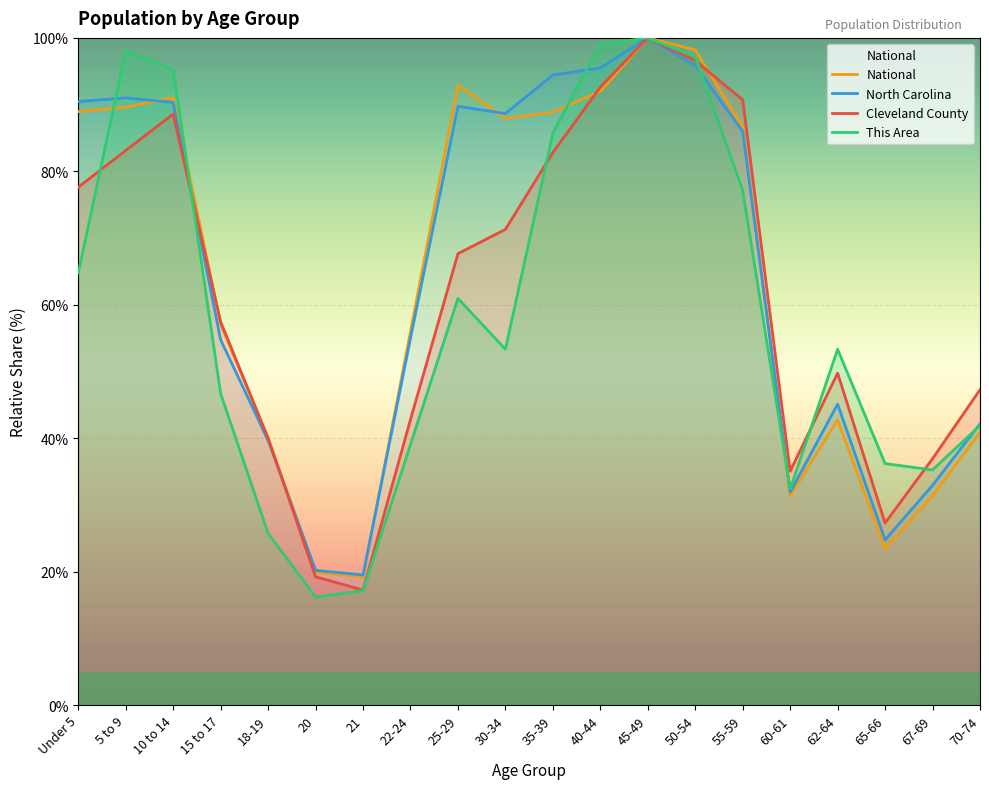

How many series are shown in this chart?

4